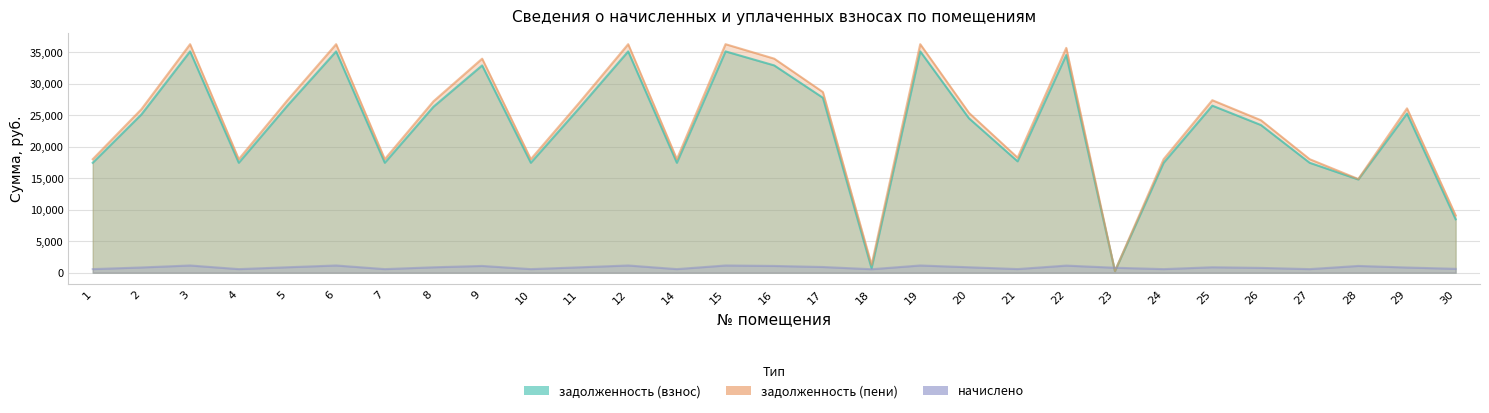

At which label is начислено closest to 849?

11